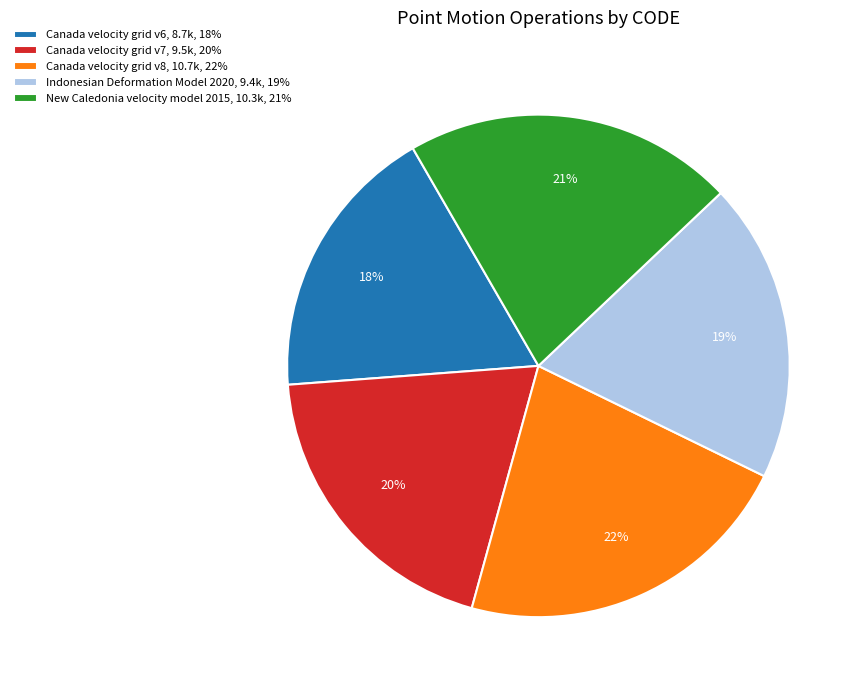

Between Canada velocity grid v7 and Canada velocity grid v8, which is larger?

Canada velocity grid v8